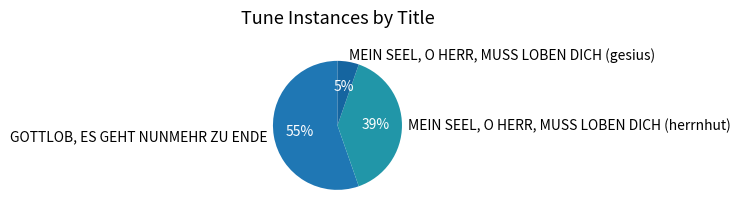

What is the majority slice?

GOTTLOB, ES GEHT NUNMEHR ZU ENDE